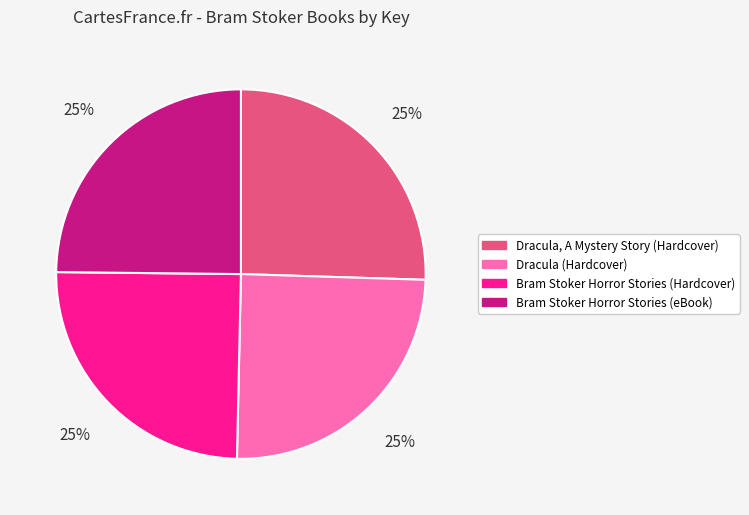

Is there a majority slice in this chart?

No